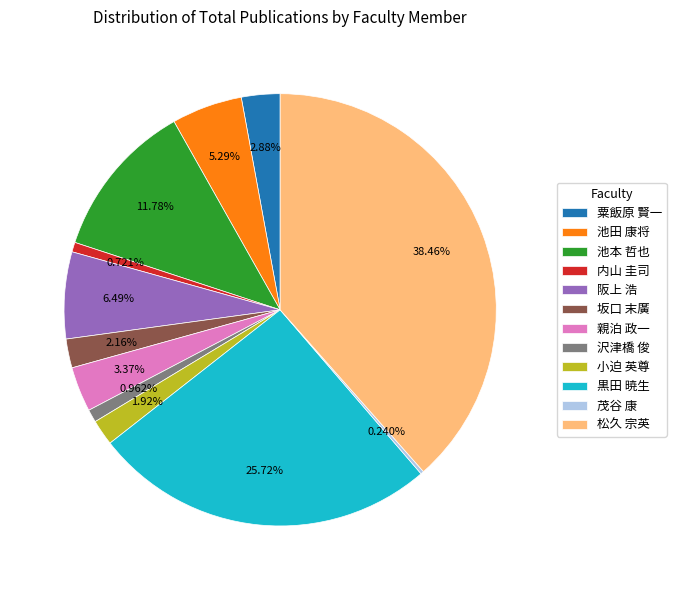

Which slice is the largest?

松久 宗英